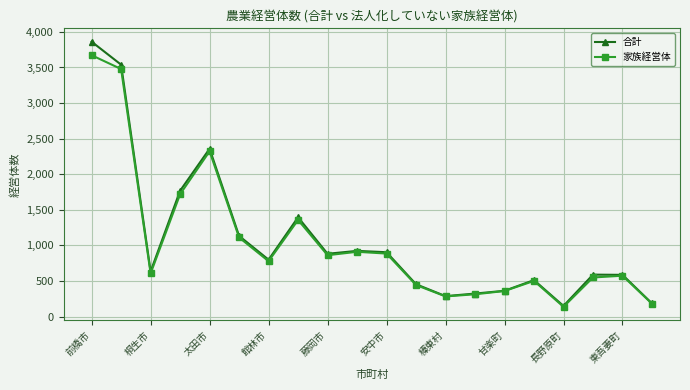

Rank the series by their maximum value, from highest to lowest.

合計, 家族経営体